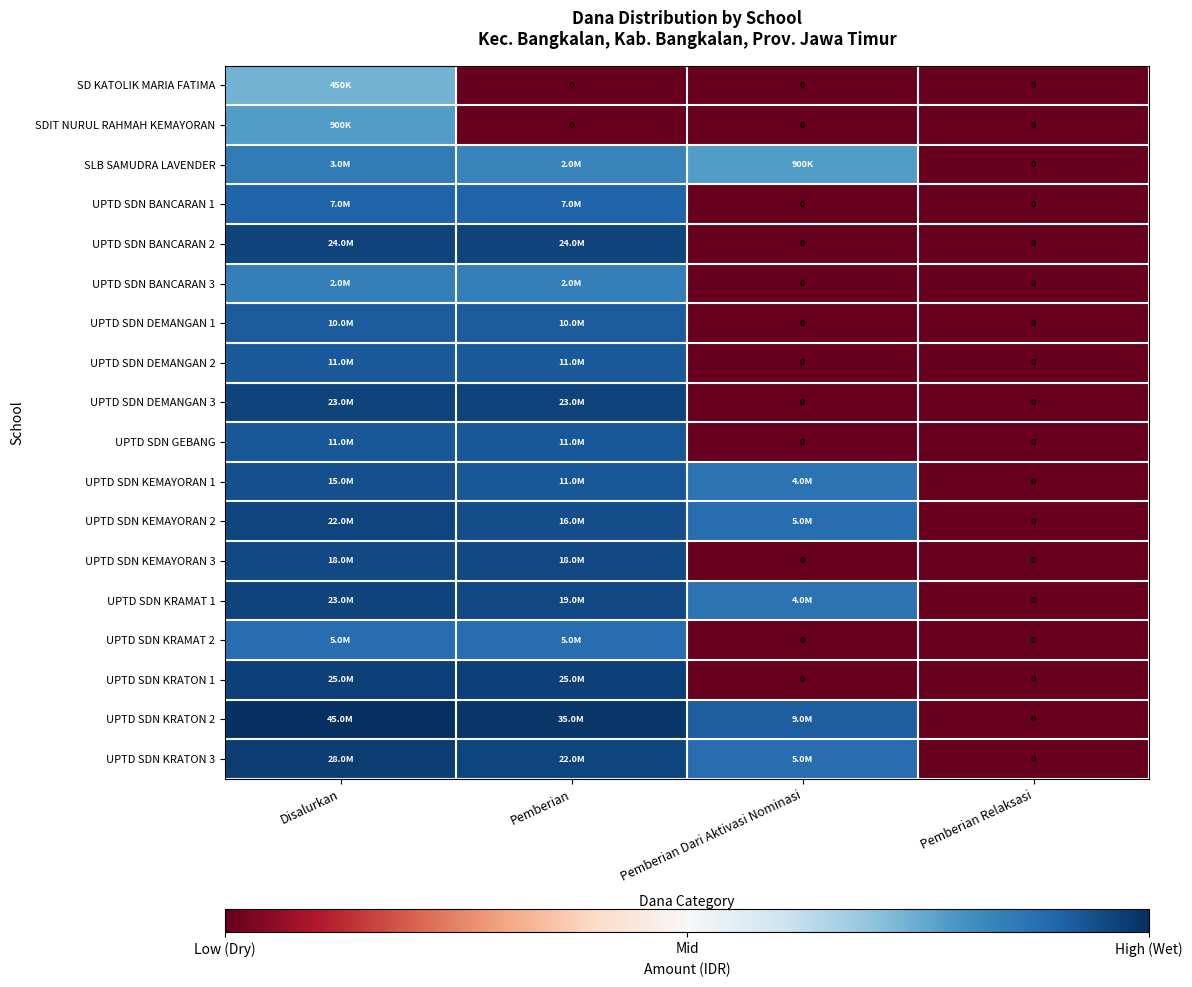

Rank the series at Pemberian Relaksasi from lowest to highest value.

SD KATOLIK MARIA FATIMA, SDIT NURUL RAHMAH KEMAYORAN, SLB SAMUDRA LAVENDER, UPTD SDN BANCARAN 1, UPTD SDN BANCARAN 2, UPTD SDN BANCARAN 3, UPTD SDN DEMANGAN 1, UPTD SDN DEMANGAN 2, UPTD SDN DEMANGAN 3, UPTD SDN GEBANG, UPTD SDN KEMAYORAN 1, UPTD SDN KEMAYORAN 2, UPTD SDN KEMAYORAN 3, UPTD SDN KRAMAT 1, UPTD SDN KRAMAT 2, UPTD SDN KRATON 1, UPTD SDN KRATON 2, UPTD SDN KRATON 3